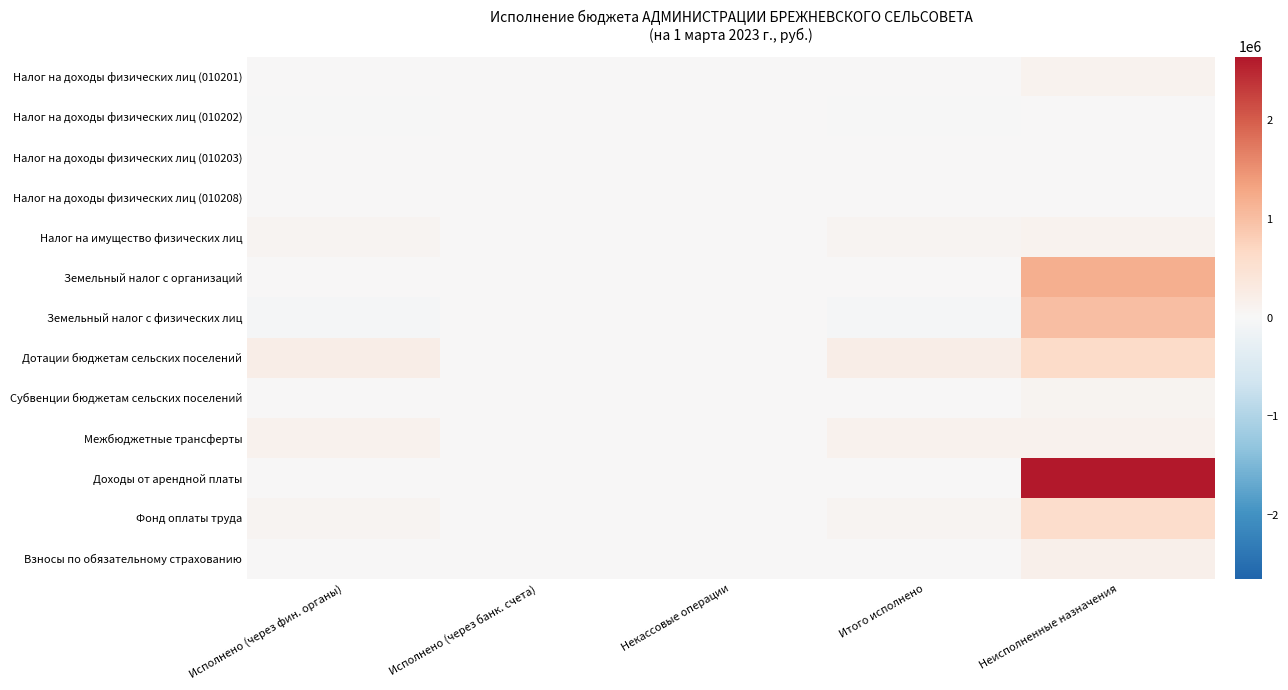

Rank the series at Итого исполнено from lowest to highest value.

Земельный налог с физических лиц, Налог на доходы физических лиц (010202), Земельный налог с организаций, Доходы от арендной платы, Налог на доходы физических лиц (010203), Налог на доходы физических лиц (010208), Налог на доходы физических лиц (010201), Субвенции бюджетам сельских поселений, Взносы по обязательному страхованию, Фонд оплаты труда, Налог на имущество физических лиц, Межбюджетные трансферты, Дотации бюджетам сельских поселений